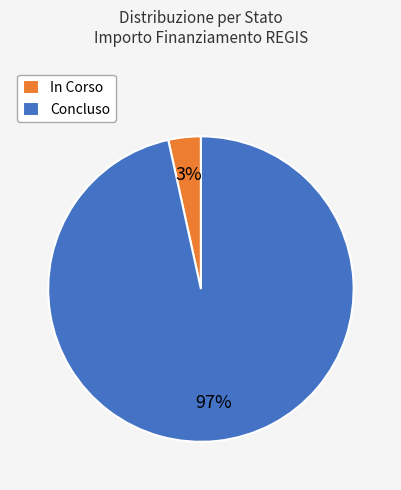

True or false: Concluso accounts for 97% of the total.

True